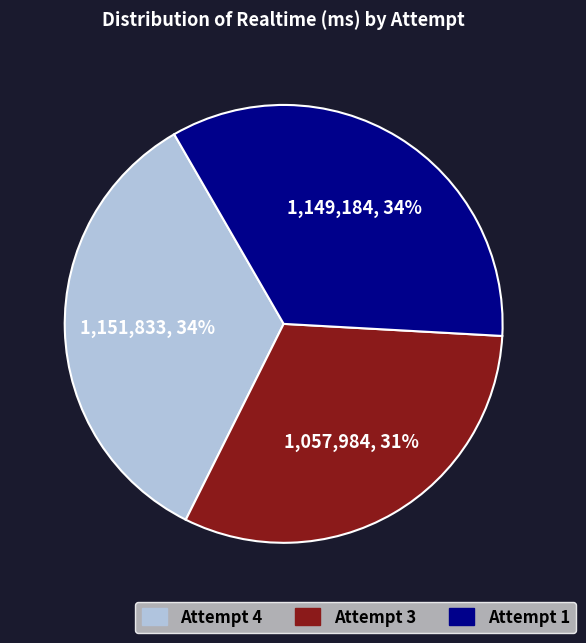

How many segments does this pie chart have?

3